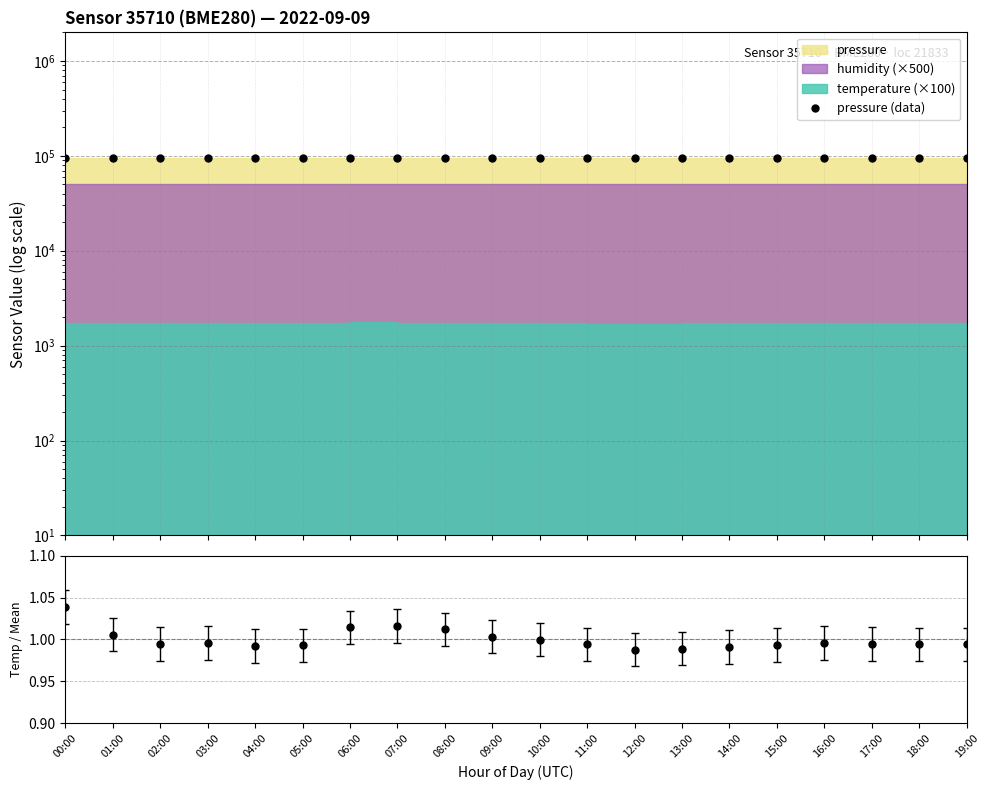

The chart shows a value of 158886.8 at 19:00. True or false?

False